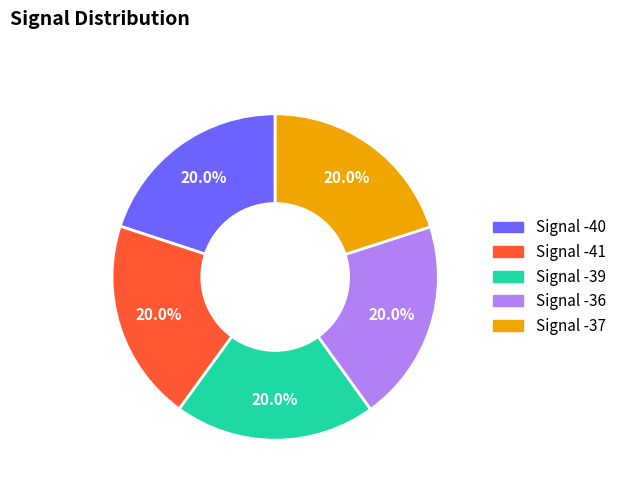

What is the ratio of the value at Signal -39 to the value at Signal -41?

1.0